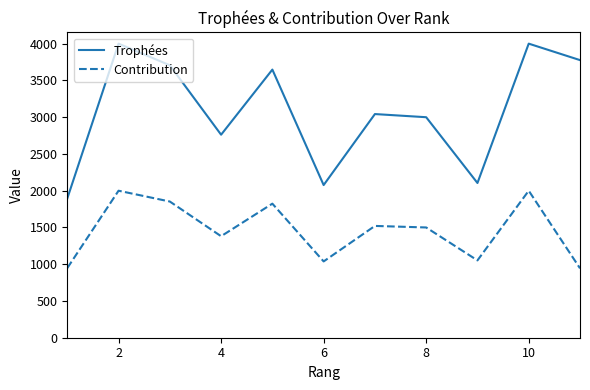

Which series has the widest spread of values?

Trophées